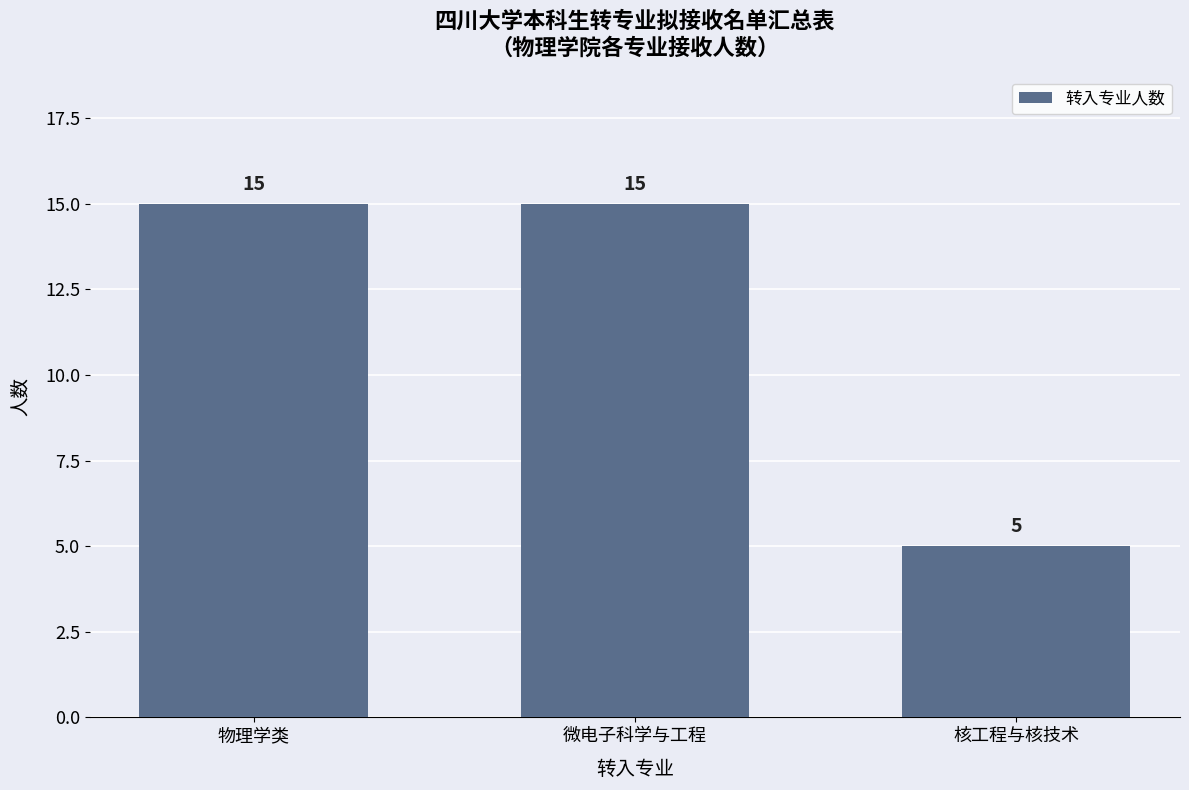

What position from the right is 物理学类?

3